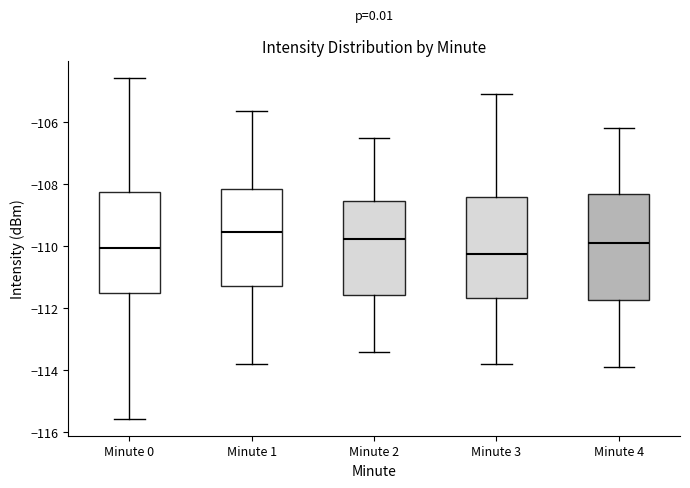

Reading left to right, transcribe this box plot: for each box, give where its median line is, the range the box spans, and where its two whiskers end, as read against the y-axis. The values are not printed on the chart, so give them approximately, as read against the axis.

Minute 0: median -110.0, box -111.6 to -108.2, whiskers -115.6 to -104.6
Minute 1: median -109.6, box -111.2 to -108.2, whiskers -113.8 to -105.6
Minute 2: median -109.8, box -111.6 to -108.6, whiskers -113.4 to -106.4
Minute 3: median -110.2, box -111.6 to -108.4, whiskers -113.8 to -105.0
Minute 4: median -109.8, box -111.8 to -108.4, whiskers -113.8 to -106.2